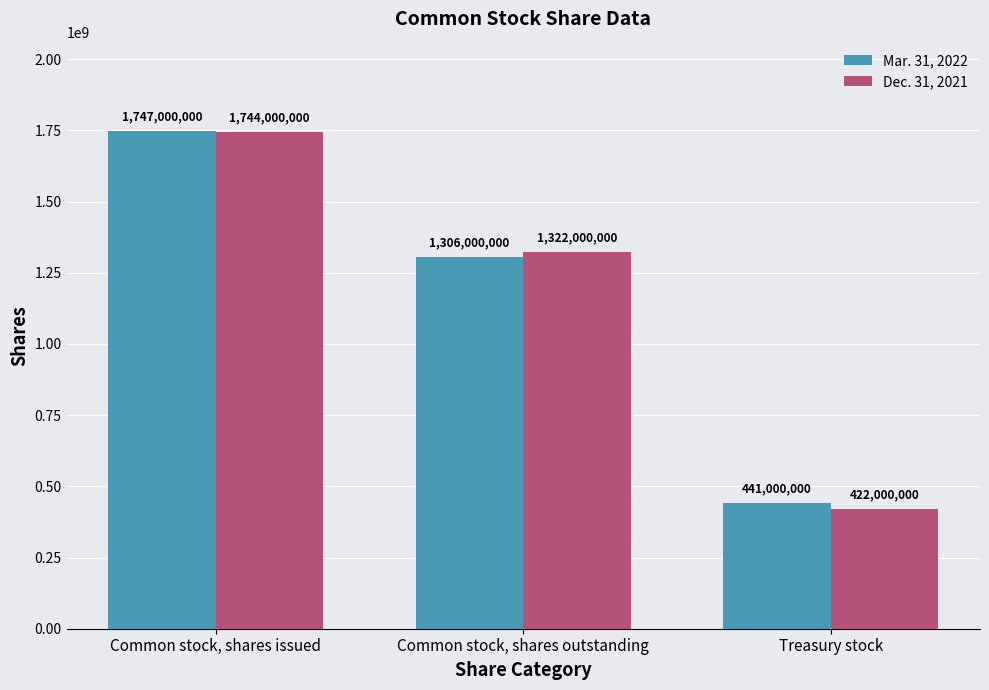

Where is Dec. 31, 2021 nearest to the value 1083000000?

Common stock, shares outstanding